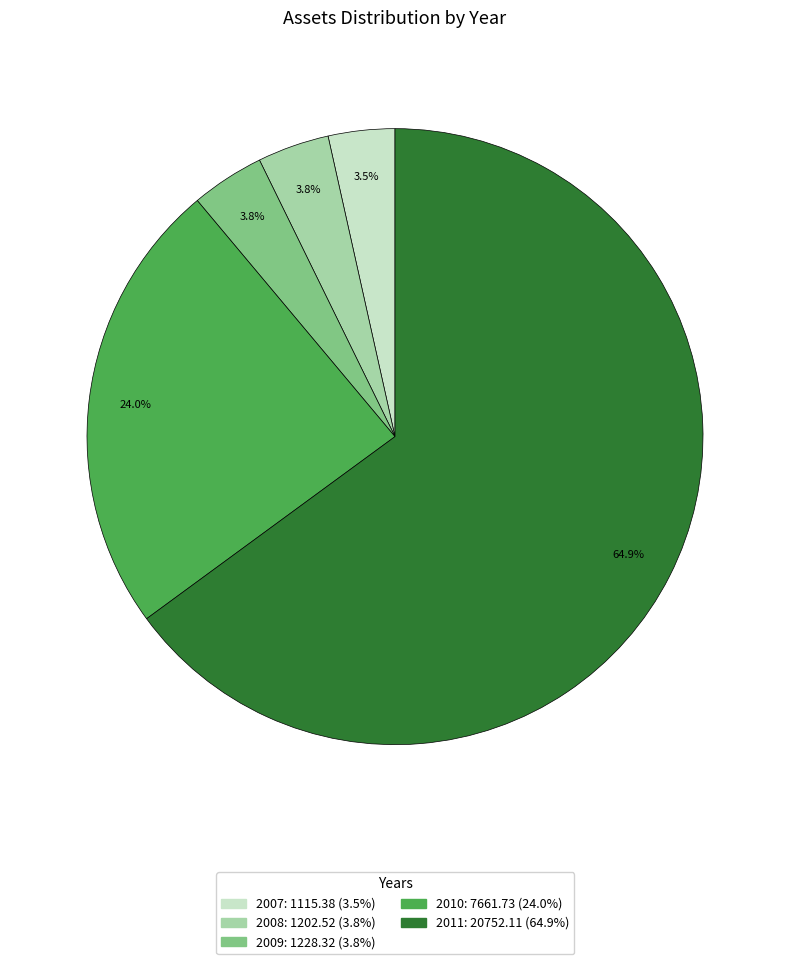

Does 2011 represent more than half of the total?

Yes